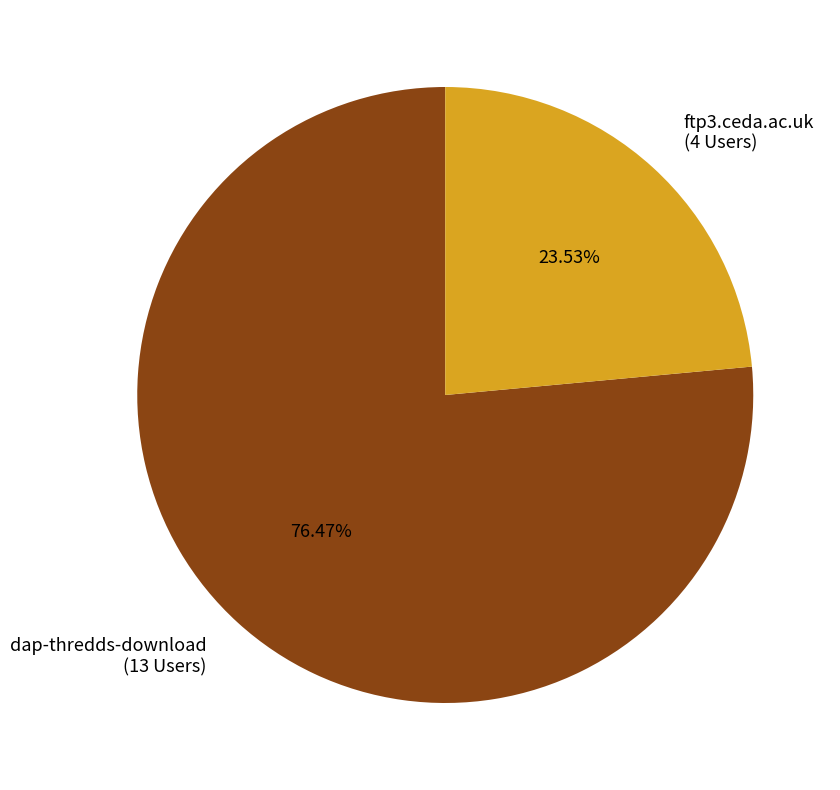

To the nearest percent, what is the combined percentage of ftp3.ceda.ac.uk and dap-thredds-download?

100%